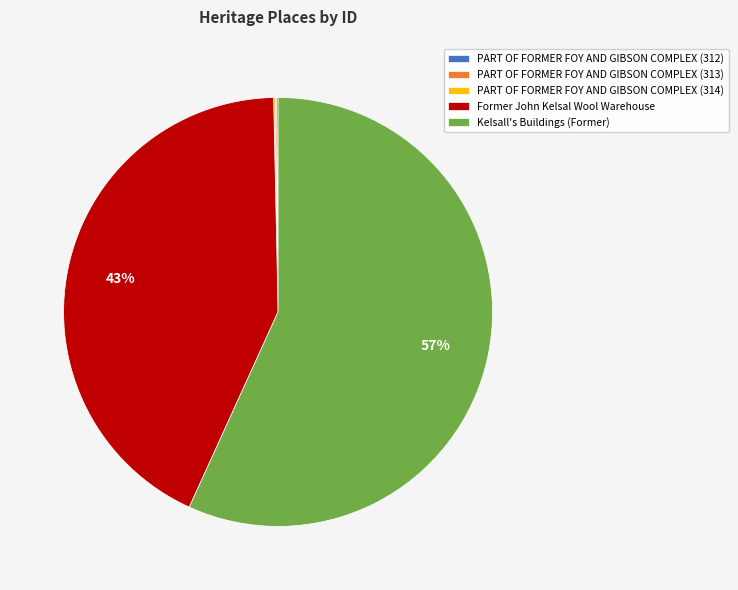

Which category has the biggest portion of the pie?

Kelsall's Buildings (Former)